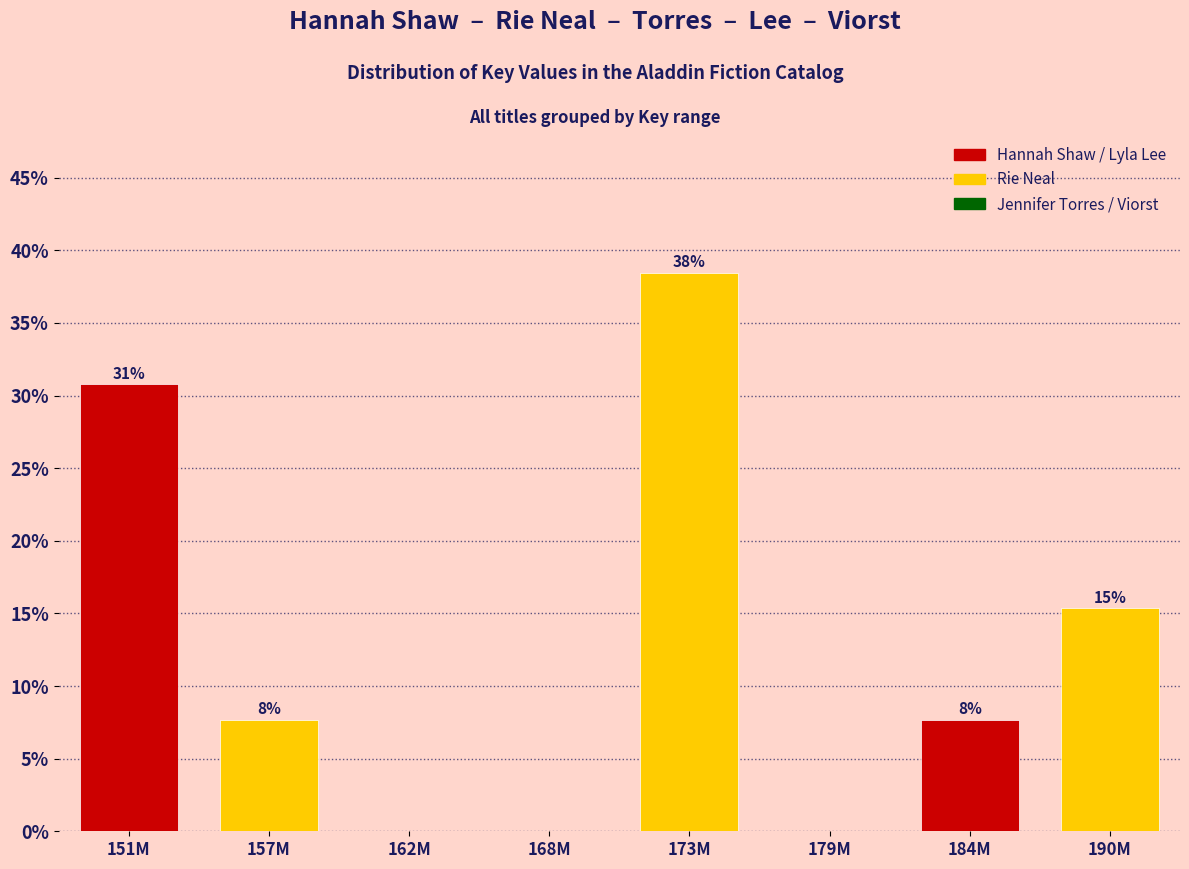

Are the bars horizontal?

No